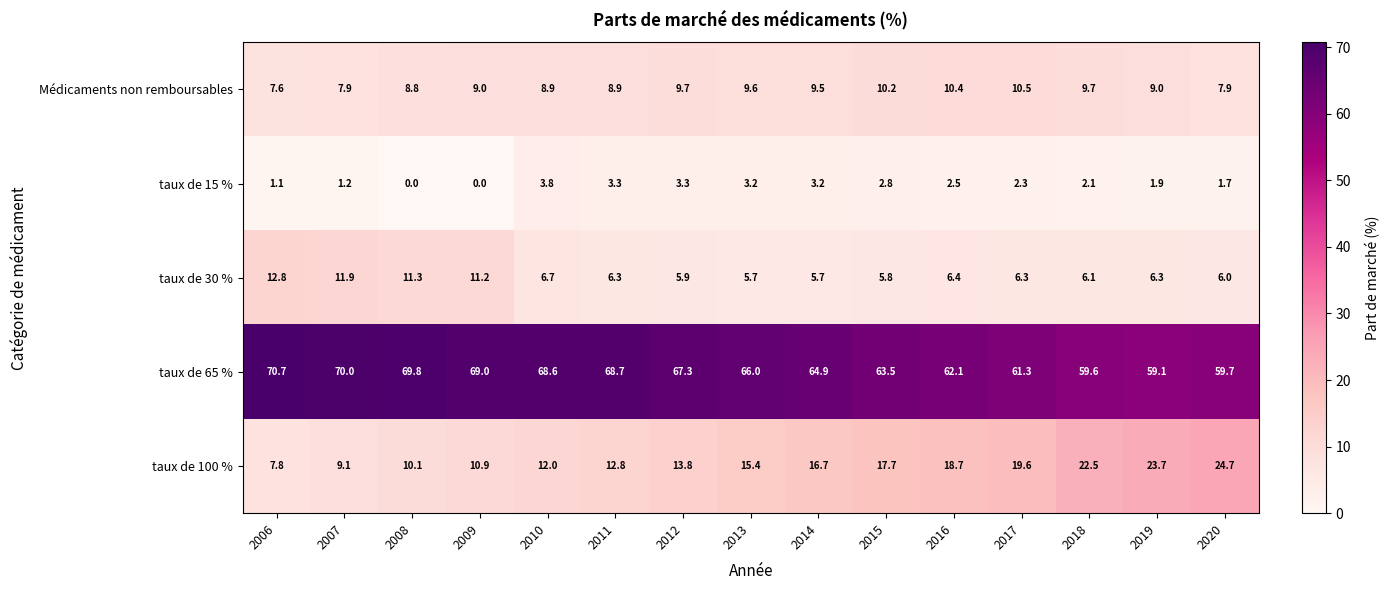

Between 2015 and 2018, which series saw the biggest shift?

taux de 100 %